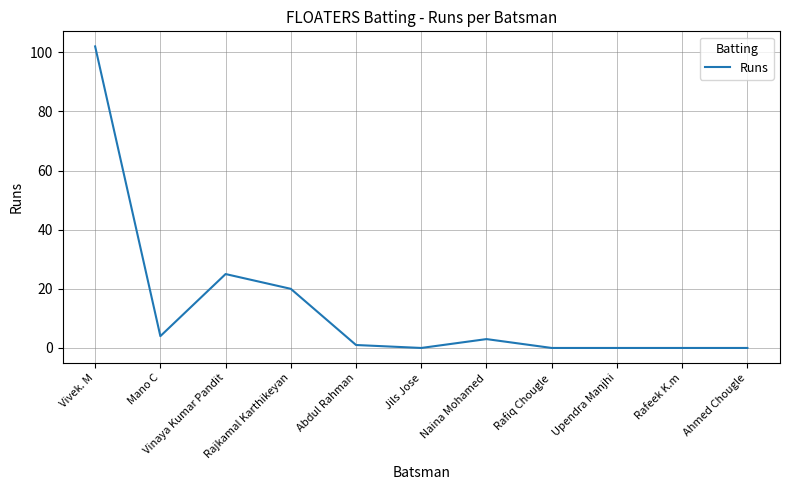

What is the difference between the maximum and minimum values?

102